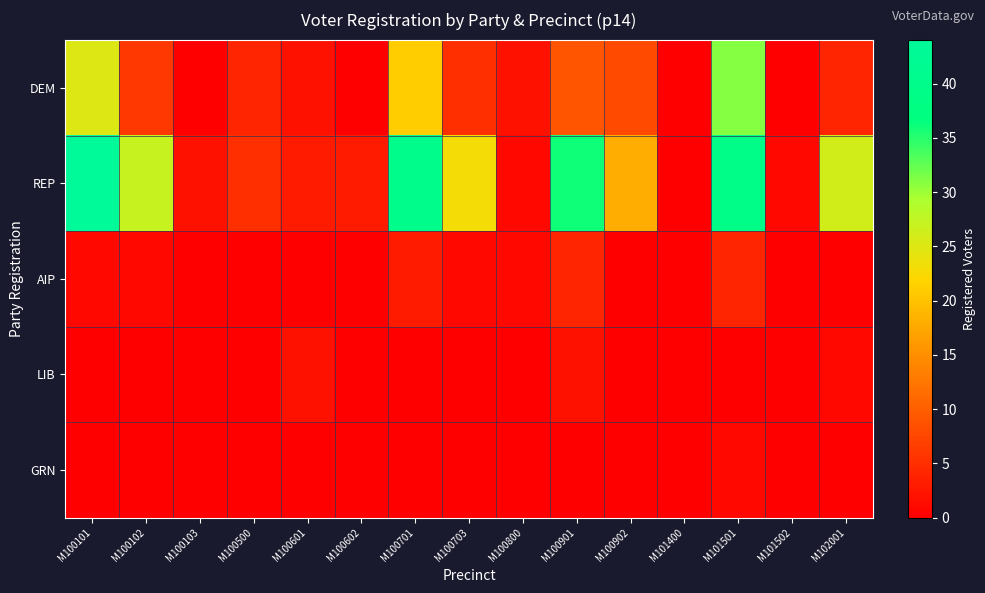

Reading right to left, transcribe all the data shown in this chart.

DEM: M102001=4	M101502=0	M101501=31	M101400=0	M100902=8	M100901=9	M100800=2	M100703=5	M100701=21	M100602=0	M100601=2	M100500=4	M100103=0	M100102=6	M100101=25
REP: M102001=26	M101502=1	M101501=39	M101400=0	M100902=18	M100901=36	M100800=1	M100703=23	M100701=40	M100602=3	M100601=3	M100500=5	M100103=2	M100102=27	M100101=44
AIP: M102001=0	M101502=0	M101501=4	M101400=0	M100902=0	M100901=4	M100800=1	M100703=1	M100701=3	M100602=0	M100601=0	M100500=0	M100103=0	M100102=1	M100101=1
LIB: M102001=1	M101502=0	M101501=0	M101400=0	M100902=0	M100901=2	M100800=0	M100703=0	M100701=0	M100602=0	M100601=2	M100500=0	M100103=0	M100102=0	M100101=0
GRN: M102001=0	M101502=0	M101501=1	M101400=0	M100902=0	M100901=0	M100800=0	M100703=0	M100701=0	M100602=0	M100601=0	M100500=0	M100103=0	M100102=0	M100101=0